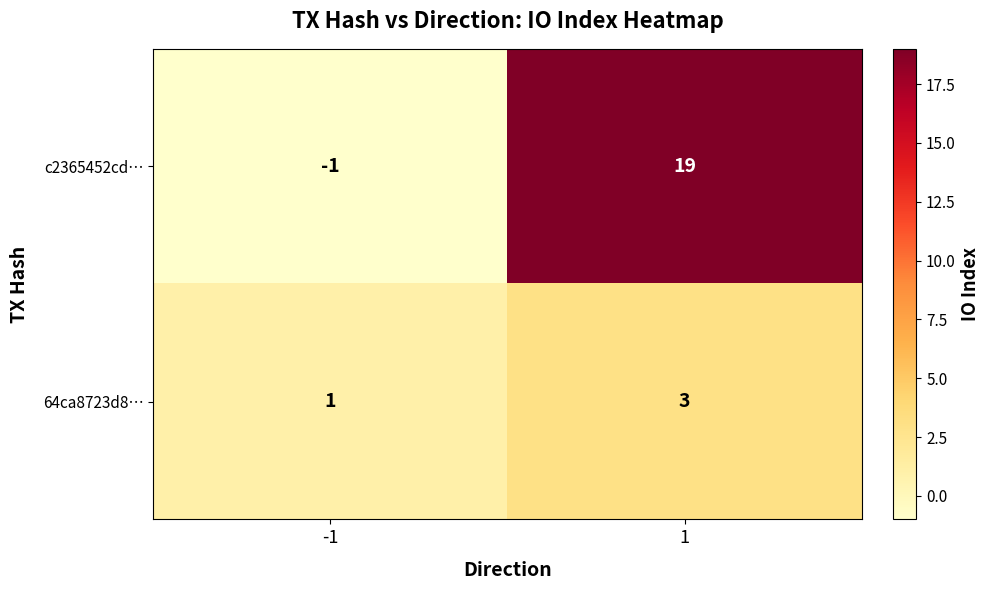

What is the sum of the c2365452cd… values at -1 and 1?

18